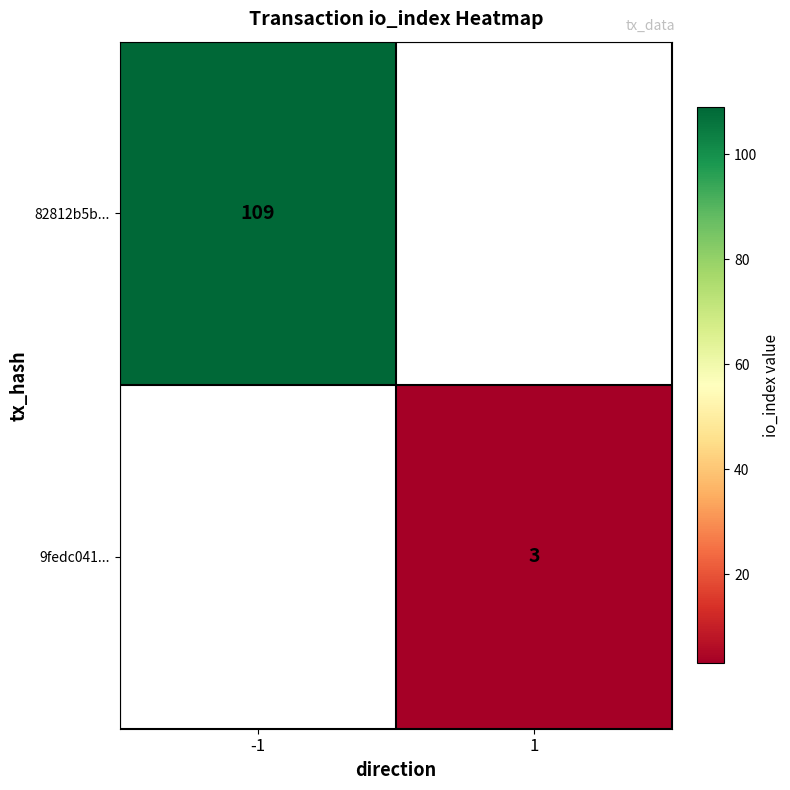

Is it true that 82812b5b... equals 62 at -1?

False